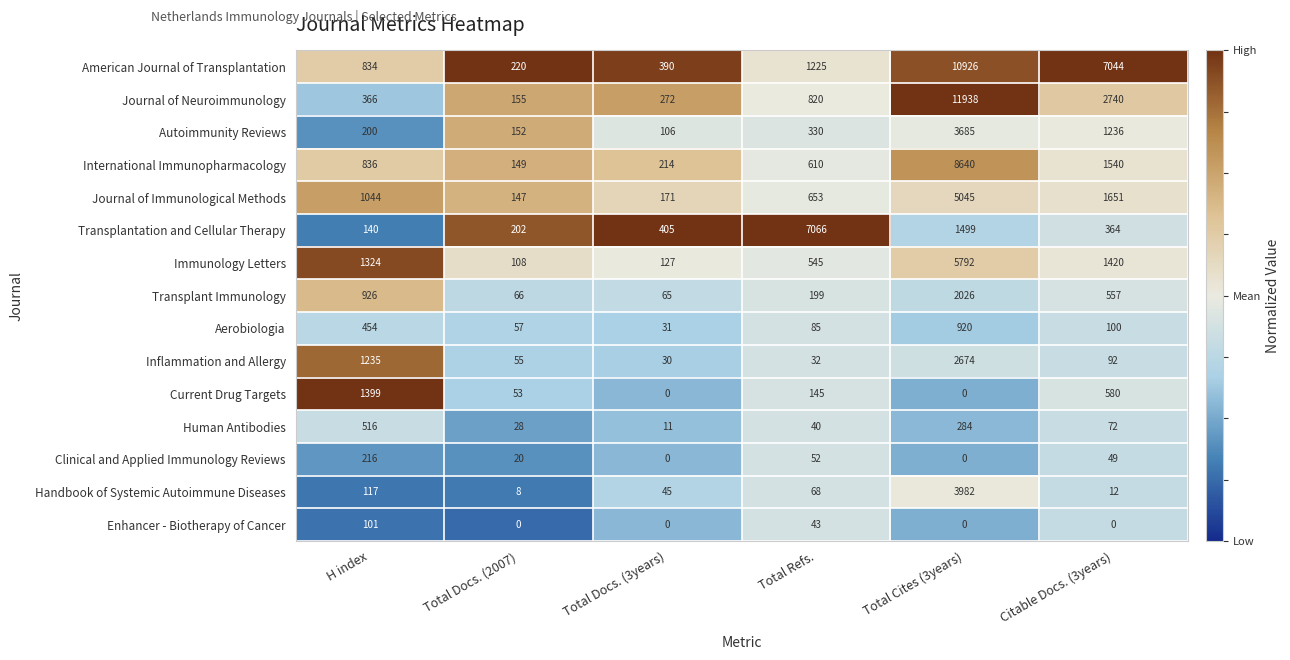

At which label is Handbook of Systemic Autoimmune Diseases closest to 1995?

H index